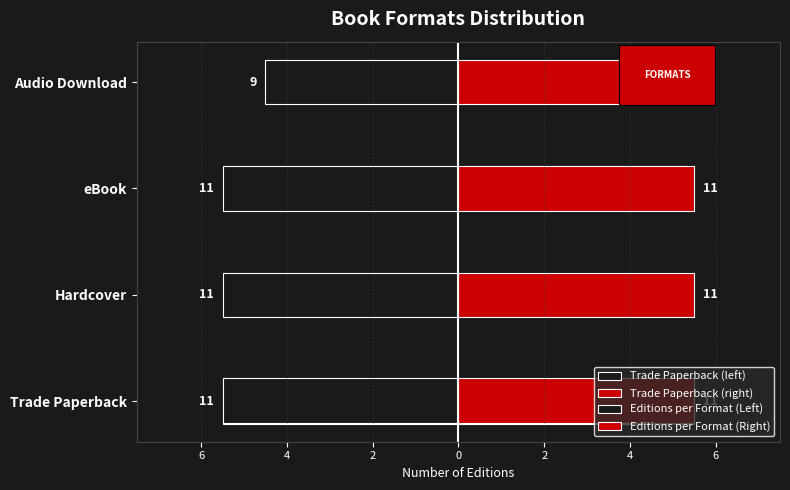

Which series has the widest spread of values?

Trade Paperback